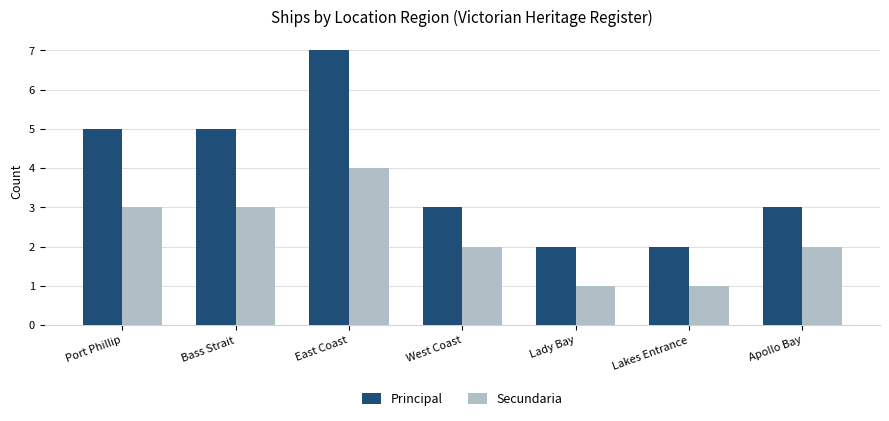

What is the approximate value of Principal at East Coast?

7